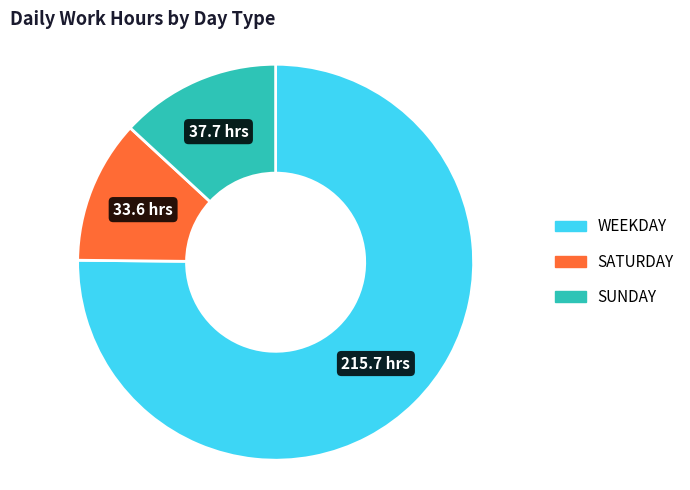

Is there a majority slice in this chart?

Yes